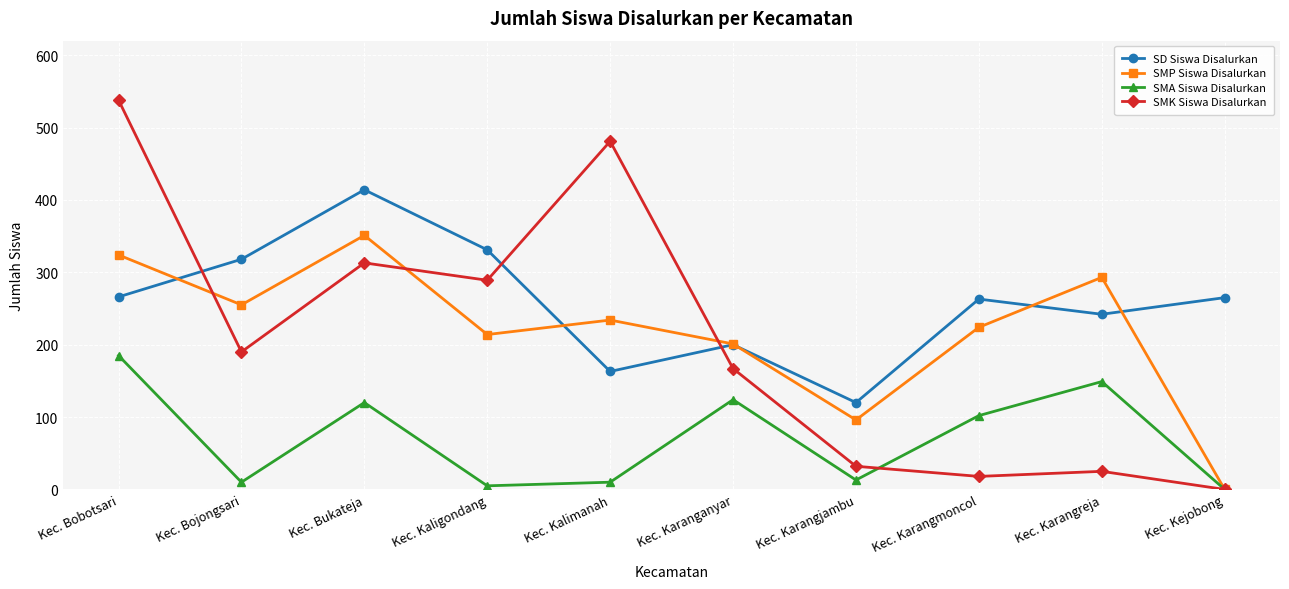

What is the sum of the SMA Siswa Disalurkan values at Kec. Bobotsari and Kec. Karangreja?

334